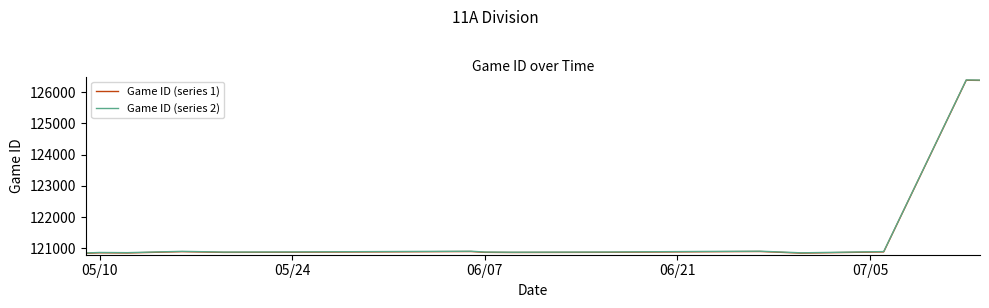

What is the lowest value of the Game ID (series 2) series?

120856